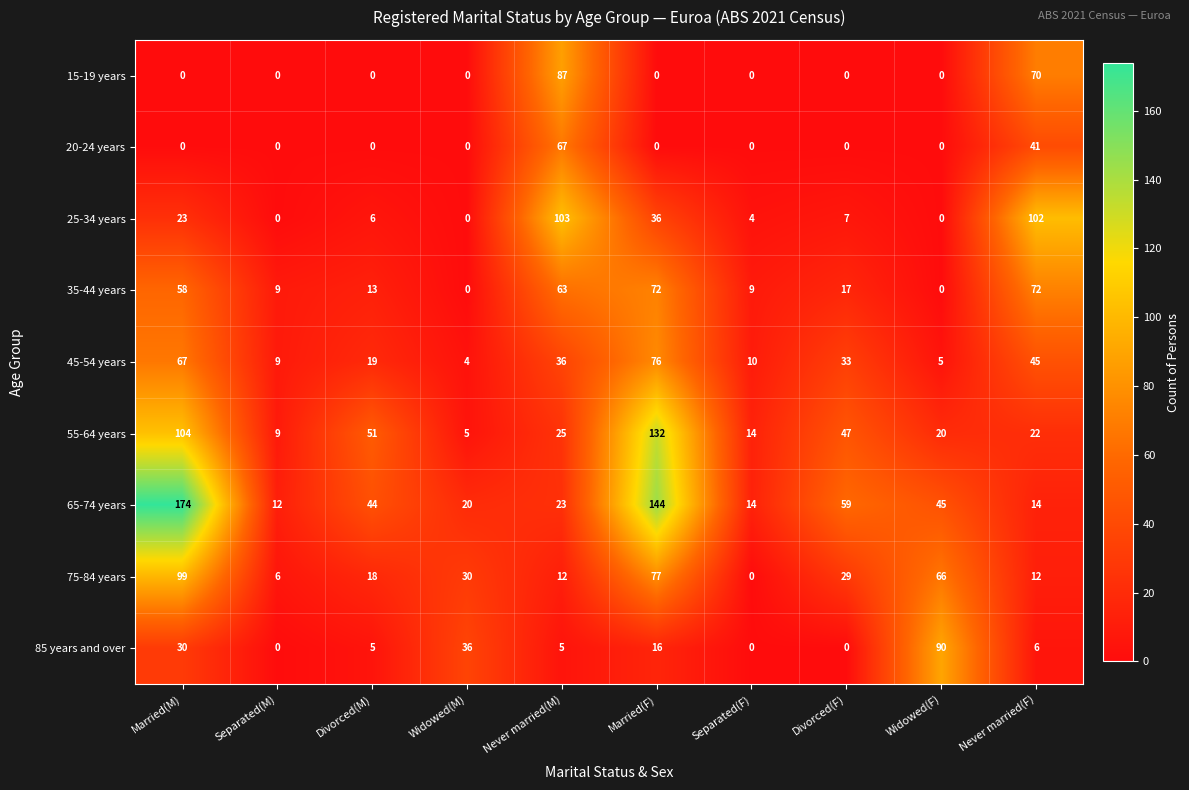

Which series has the widest spread of values?

65-74 years